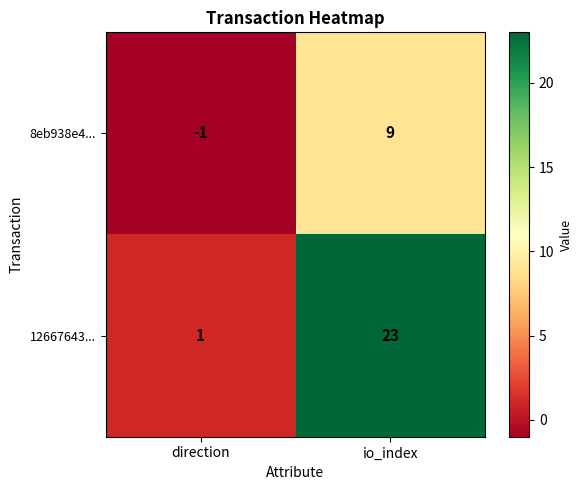

The value of 8eb938e4... at io_index is 13. True or false?

False